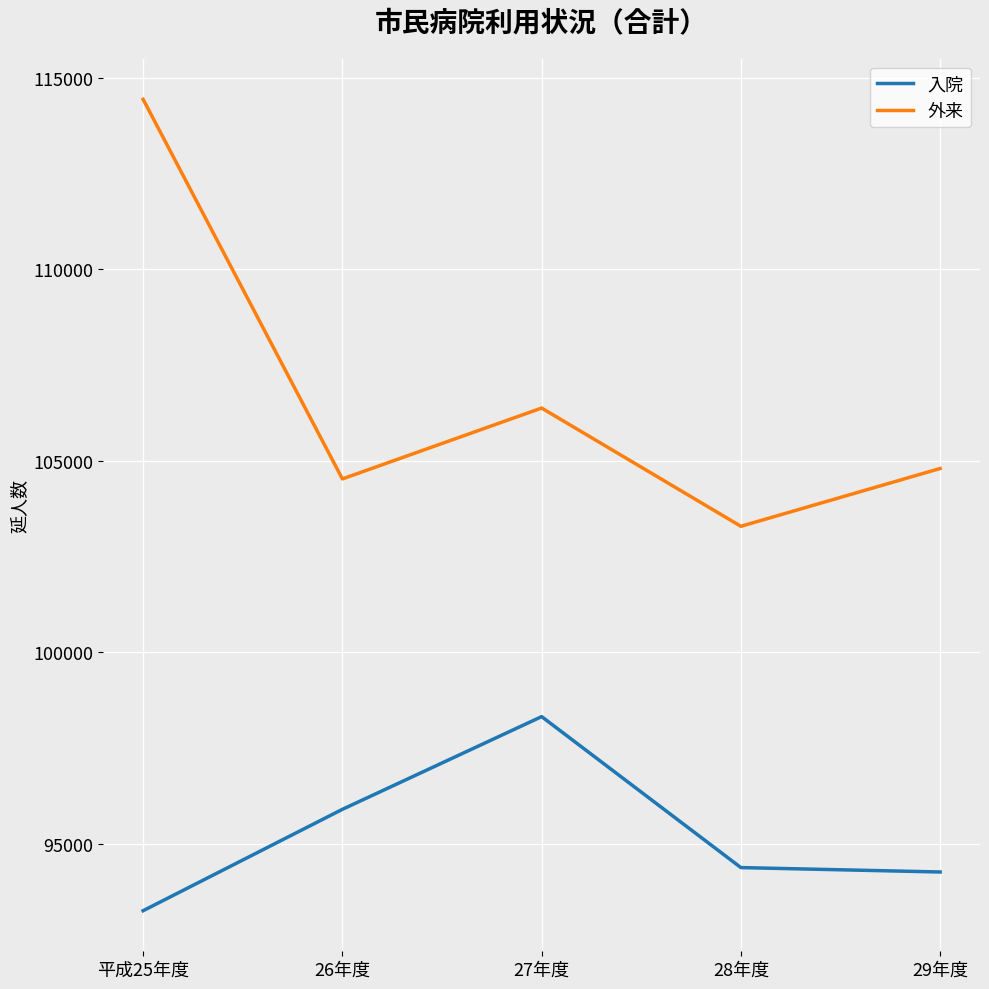

Is it true that 外来 equals 61955 at 26年度?

False